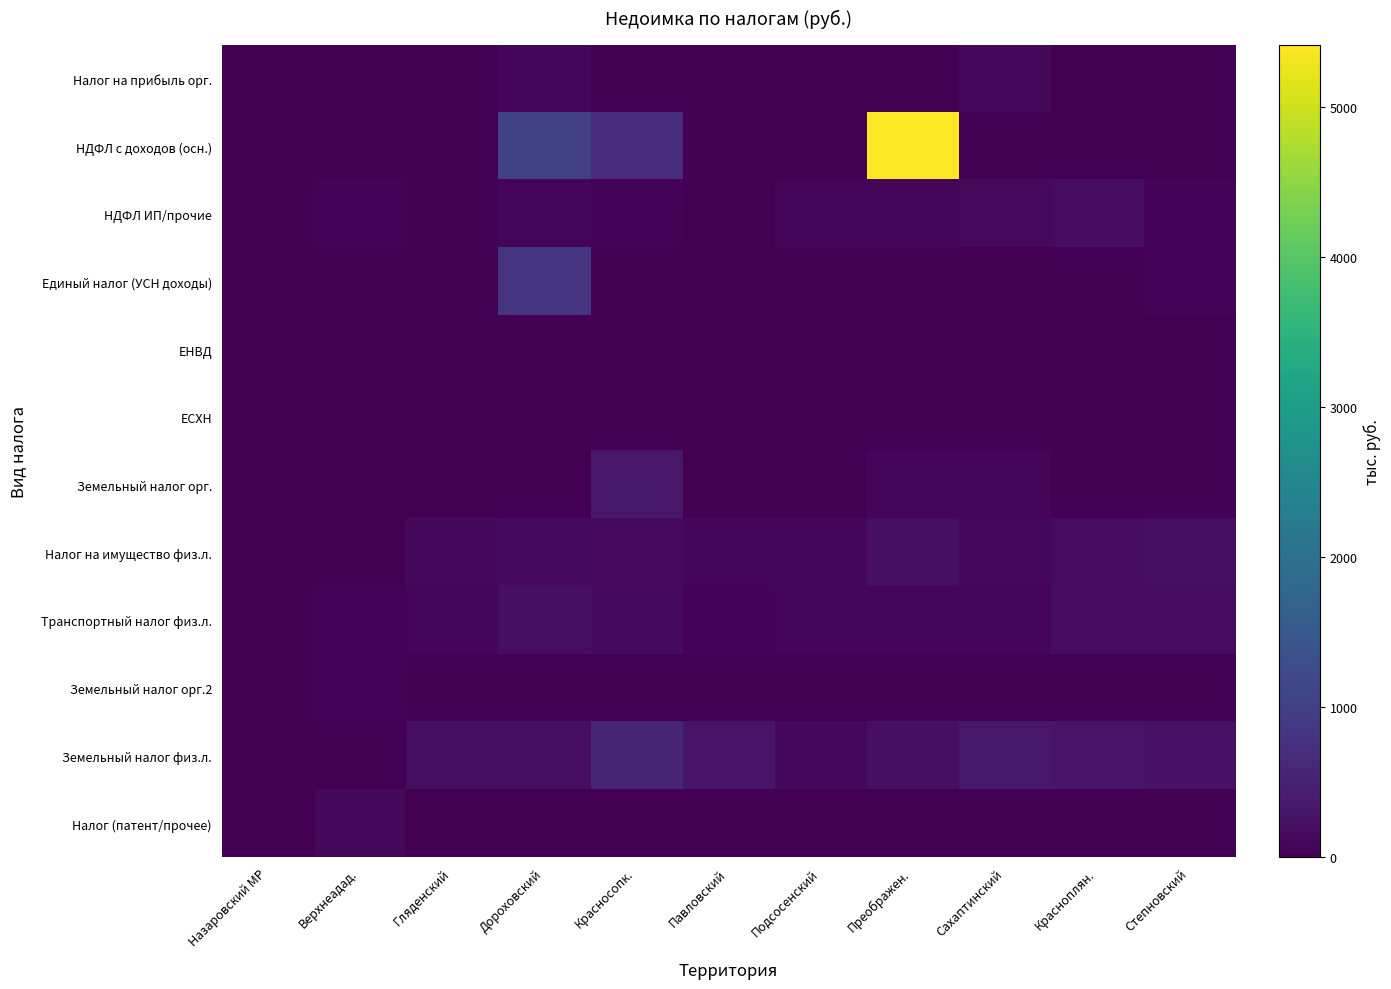

Reading left to right, what are all the values shown in this chart?

Налог на прибыль орг.: Назаровский МР=0.0	Верхнеадад.=0.0	Гляденский=0.0	Дороховский=89.7	Красносопк.=0.0	Павловский=0.0	Подсосенский=15.6	Преображен.=8.5	Сахаптинский=115.9	Красноплян.=0.0	Степновский=0.0
НДФЛ с доходов (осн.): Назаровский МР=0.0	Верхнеадад.=0.0	Гляденский=0.0	Дороховский=1023.3	Красносопк.=689.9	Павловский=2.4	Подсосенский=0.3	Преображен.=5410.5	Сахаптинский=19.4	Красноплян.=13.1	Степновский=20.9
НДФЛ ИП/прочие: Назаровский МР=0.0	Верхнеадад.=54.3	Гляденский=30.3	Дороховский=69.0	Красносопк.=50.0	Павловский=8.6	Подсосенский=80.5	Преображен.=85.6	Сахаптинский=141.2	Красноплян.=189.5	Степновский=42.8
Единый налог (УСН доходы): Назаровский МР=3.0	Верхнеадад.=0.0	Гляденский=0.0	Дороховский=811.0	Красносопк.=0.0	Павловский=0.0	Подсосенский=0.0	Преображен.=38.4	Сахаптинский=0.0	Красноплян.=0.0	Степновский=43.8
ЕНВД: Назаровский МР=0.0	Верхнеадад.=0.0	Гляденский=0.9	Дороховский=5.8	Красносопк.=24.4	Павловский=0.5	Подсосенский=0.0	Преображен.=0.0	Сахаптинский=11.3	Красноплян.=0.0	Степновский=3.2
ЕСХН: Назаровский МР=0.0	Верхнеадад.=1.9	Гляденский=0.0	Дороховский=0.0	Красносопк.=0.0	Павловский=1.8	Подсосенский=0.0	Преображен.=0.0	Сахаптинский=0.0	Красноплян.=0.0	Степновский=0.0
Земельный налог орг.: Назаровский МР=0.0	Верхнеадад.=0.0	Гляденский=0.0	Дороховский=0.0	Красносопк.=353.7	Павловский=0.0	Подсосенский=0.0	Преображен.=70.3	Сахаптинский=85.3	Красноплян.=0.0	Степновский=0.0
Налог на имущество физ.л.: Назаровский МР=0.0	Верхнеадад.=0.0	Гляденский=107.8	Дороховский=164.4	Красносопк.=142.7	Павловский=72.4	Подсосенский=84.3	Преображен.=215.3	Сахаптинский=106.0	Красноплян.=186.5	Степновский=211.8
Транспортный налог физ.л.: Назаровский МР=0.0	Верхнеадад.=62.7	Гляденский=100.5	Дороховский=232.0	Красносопк.=165.6	Павловский=52.1	Подсосенский=86.1	Преображен.=101.0	Сахаптинский=86.9	Красноплян.=171.7	Степновский=176.1
Земельный налог орг.2: Назаровский МР=0.0	Верхнеадад.=46.1	Гляденский=0.0	Дороховский=0.0	Красносопк.=0.0	Павловский=0.0	Подсосенский=0.0	Преображен.=0.0	Сахаптинский=0.0	Красноплян.=0.0	Степновский=0.0
Земельный налог физ.л.: Назаровский МР=0.0	Верхнеадад.=0.0	Гляденский=207.9	Дороховский=194.9	Красносопк.=555.6	Павловский=304.0	Подсосенский=116.5	Преображен.=222.2	Сахаптинский=351.1	Красноплян.=314.4	Степновский=264.5
Налог (патент/прочее): Назаровский МР=3.0	Верхнеадад.=112.2	Гляденский=0.0	Дороховский=0.0	Красносопк.=0.0	Павловский=0.0	Подсосенский=8.8	Преображен.=9.8	Сахаптинский=29.3	Красноплян.=0.0	Степновский=10.4